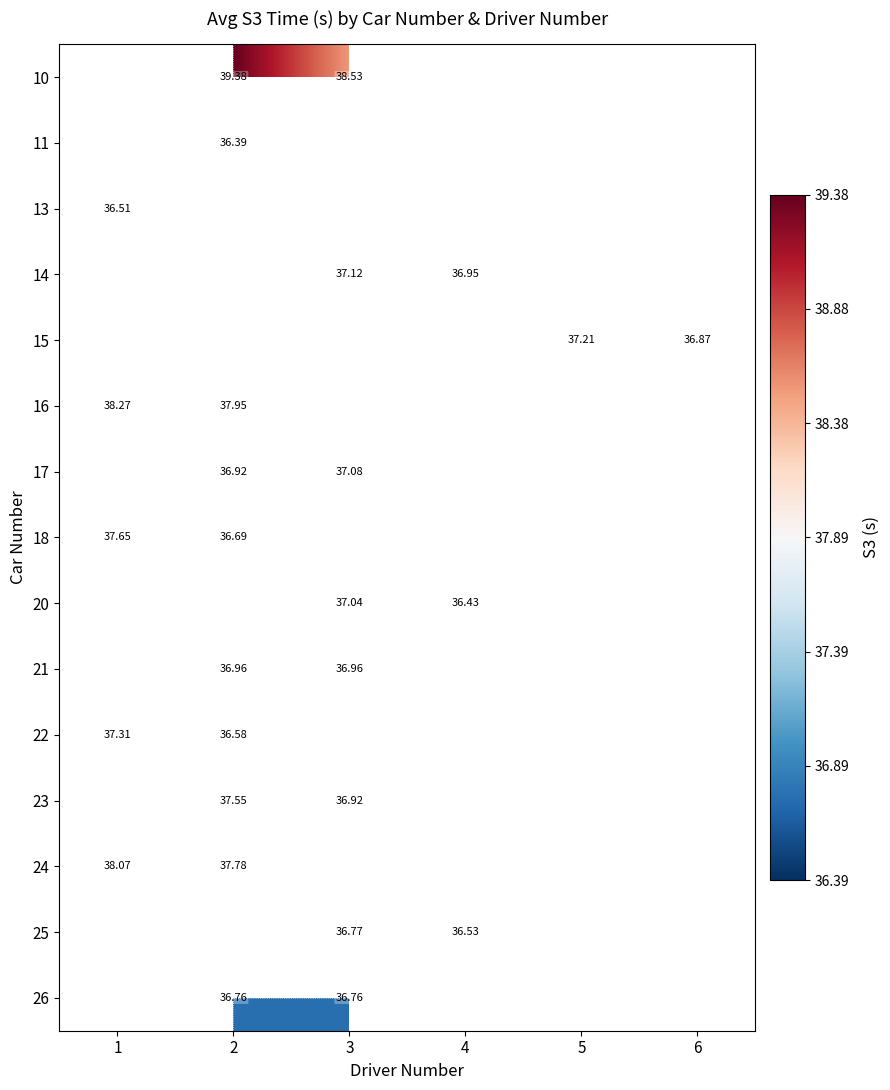

What is the smallest value displayed?

36.4